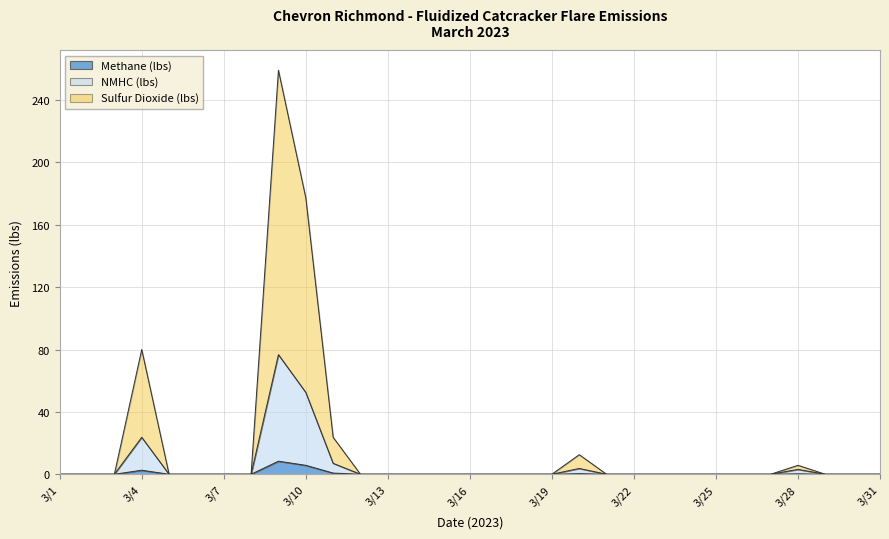

How many data points in NMHC (lbs) are above 0?

7